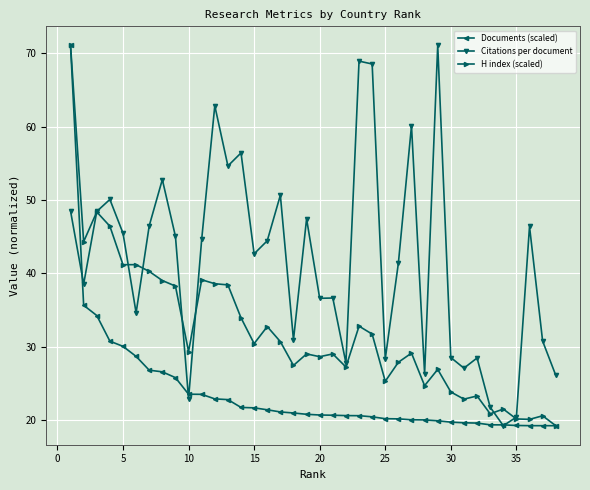

What is the value of the H index (scaled) point at the 5th from the left?

41.2